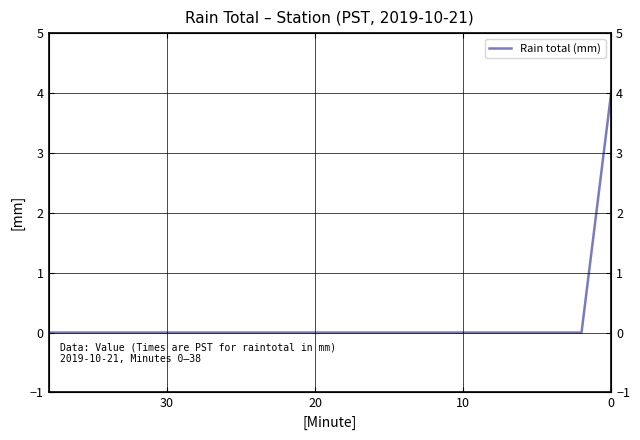

Reading left to right, what are all the values shown in this chart?

4	0	0	0	0	0	0	0	0	0	0	0	0	0	0	0	0	0	0	0